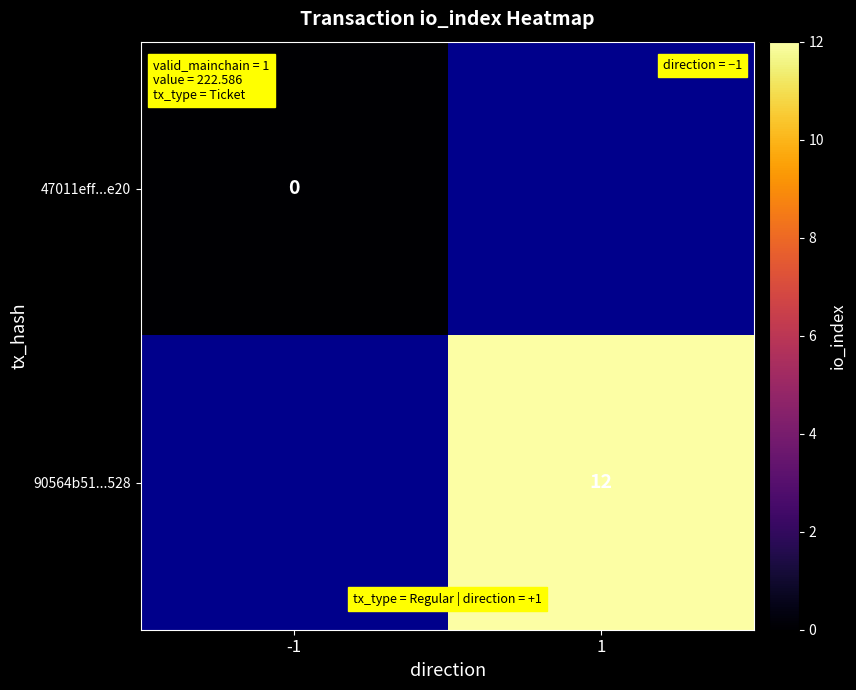

Is the value of 47011eff...e20 at -1 greater than the value of 90564b51...528 at 1?

No